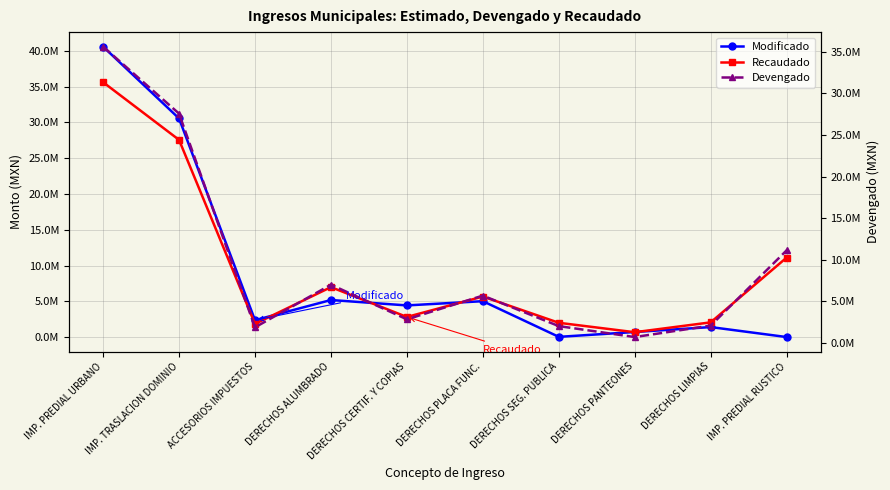

Which series has the largest total across all categories?

Recaudado